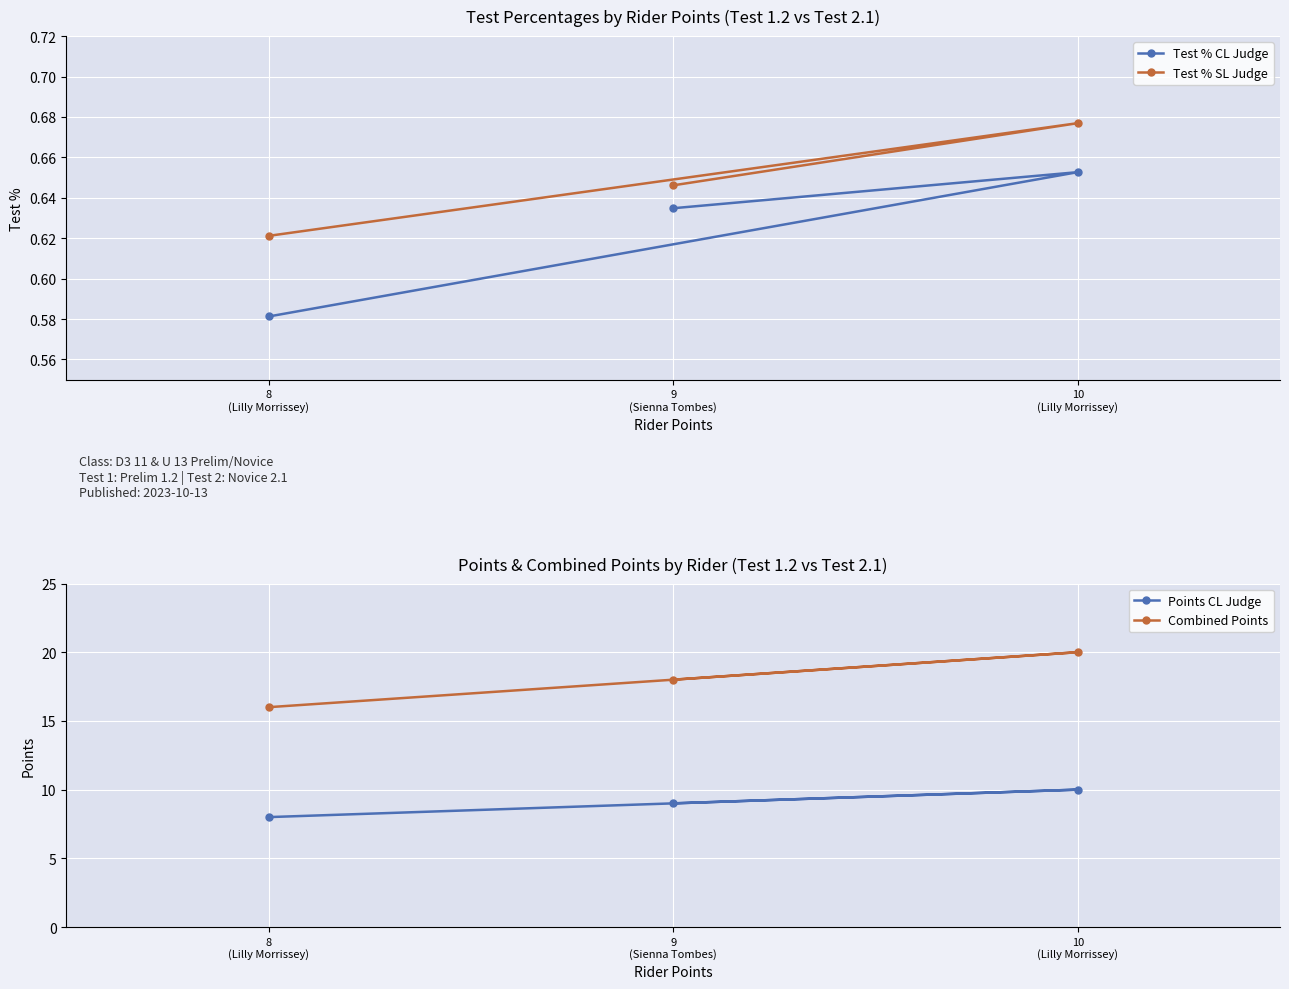

What is the spread (max minus min) of values at 10
(Lilly Morrissey)?

19.3